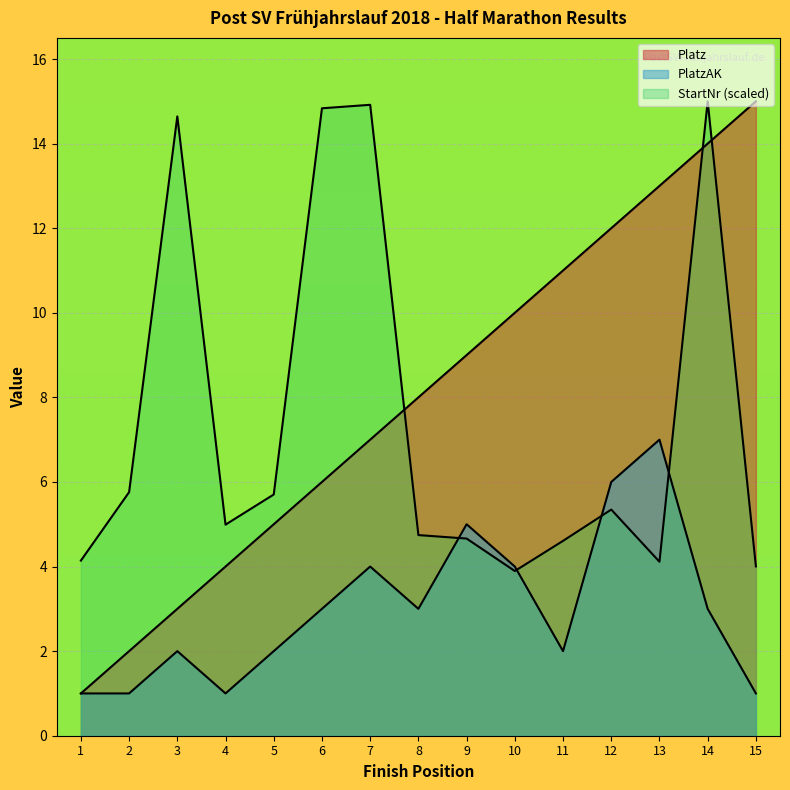

True or false: PlatzAK and Platz intersect in this chart.

False